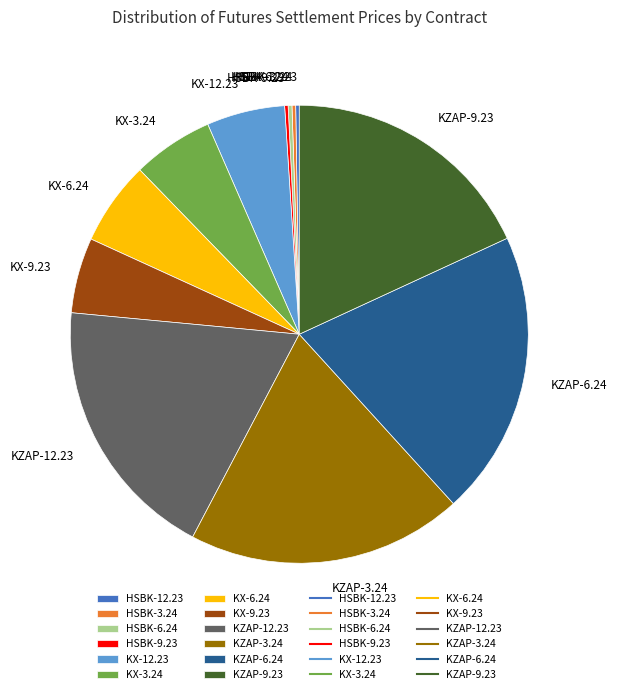

Do KX-3.24 and KX-9.23 together represent more than half of the pie?

No